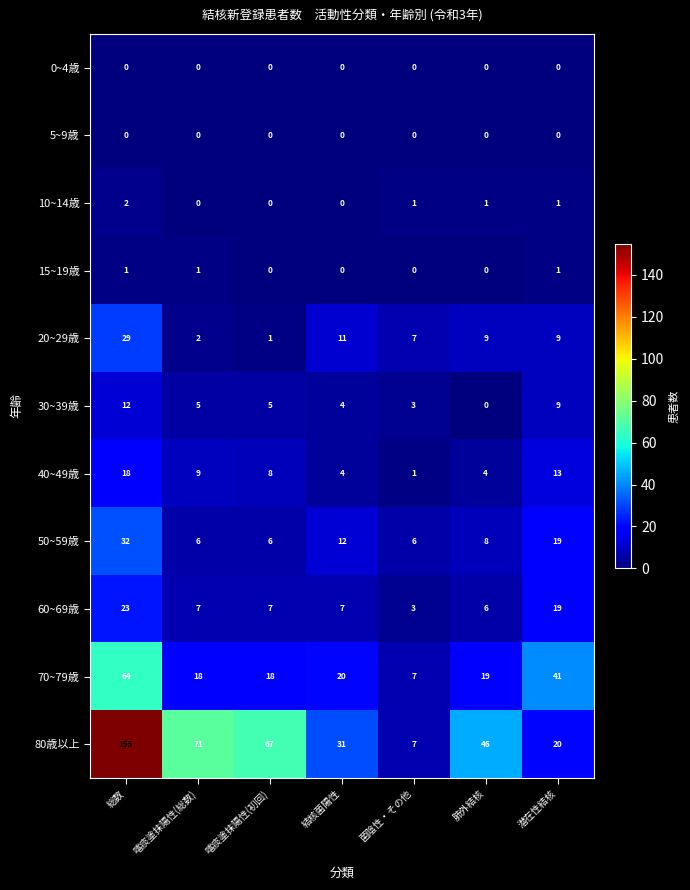

Where is 20~29歳 nearest to the value 15?

結核菌陽性